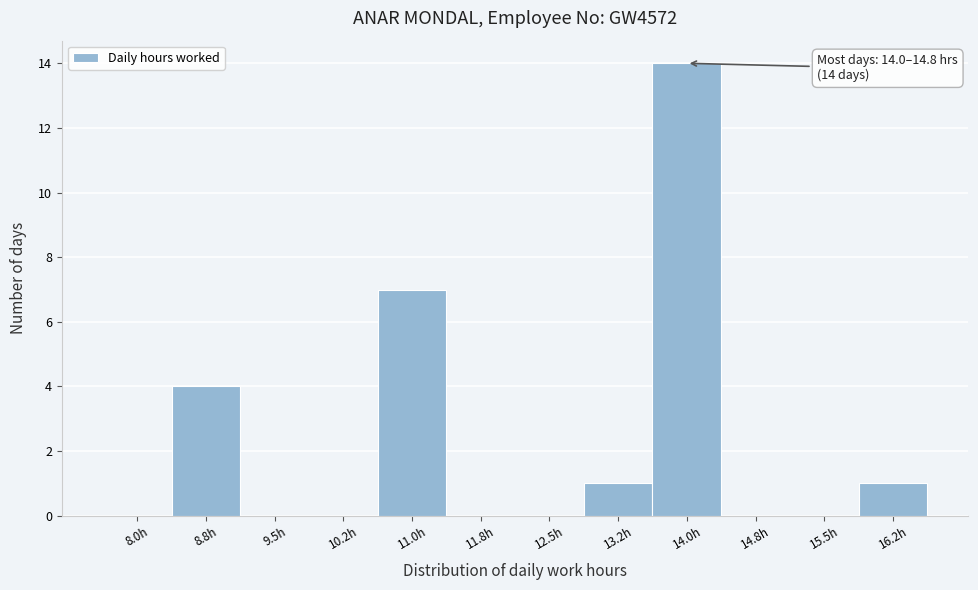

Reading right to left, extract all data points from this chart.

16.2h=1	15.5h=0	14.8h=0	14.0h=14	13.2h=1	12.5h=0	11.8h=0	11.0h=7	10.2h=0	9.5h=0	8.8h=4	8.0h=0